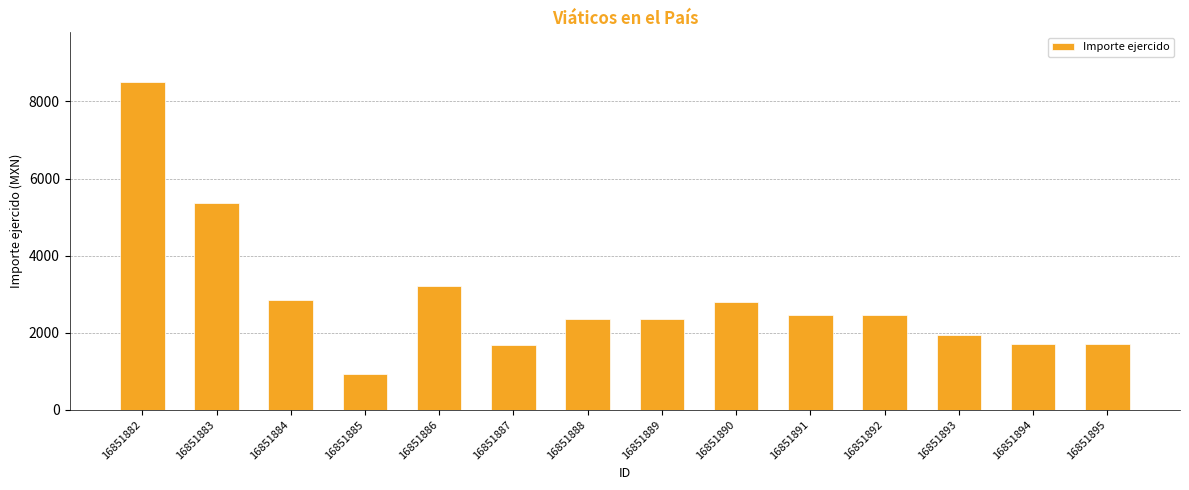

Are the bars grouped side by side (vs. stacked)?

No